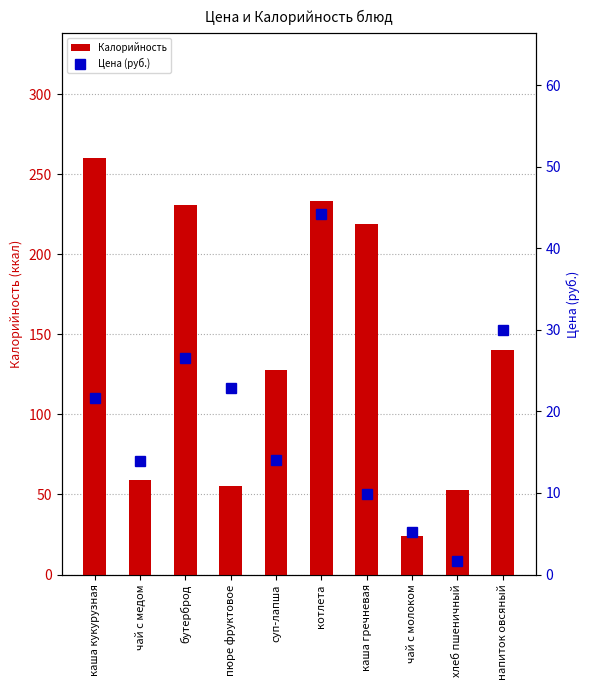

Reading left to right, transcribe all the data shown in this chart.

Калорийность: каша кукурузная=260.0	чай с медом=59.0	бутерброд=231.0	пюре фруктовое=55.0	суп-лапша=128.0	котлета=233.0	каша гречневая=219.0	чай с молоком=24.0	хлеб пшеничный=53.0	напиток овсяный=140.0
Цена (руб.): каша кукурузная=21.6	чай с медом=13.9	бутерброд=26.6	пюре фруктовое=22.9	суп-лапша=14.1	котлета=44.2	каша гречневая=9.9	чай с молоком=5.2	хлеб пшеничный=1.6	напиток овсяный=30.0